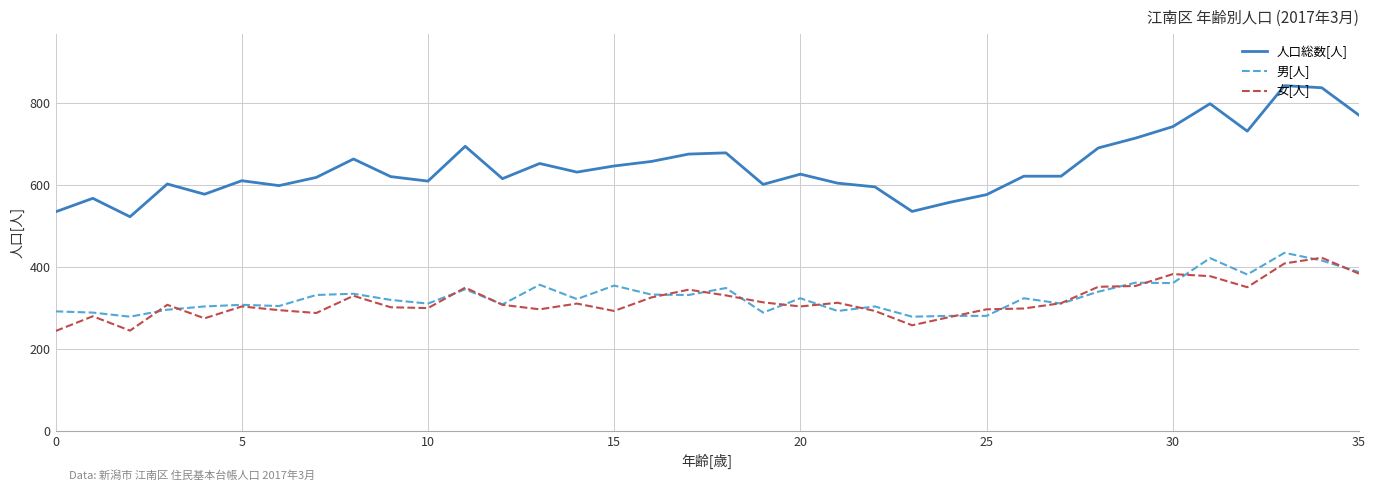

Which series has the largest range (max minus min)?

人口総数[人]